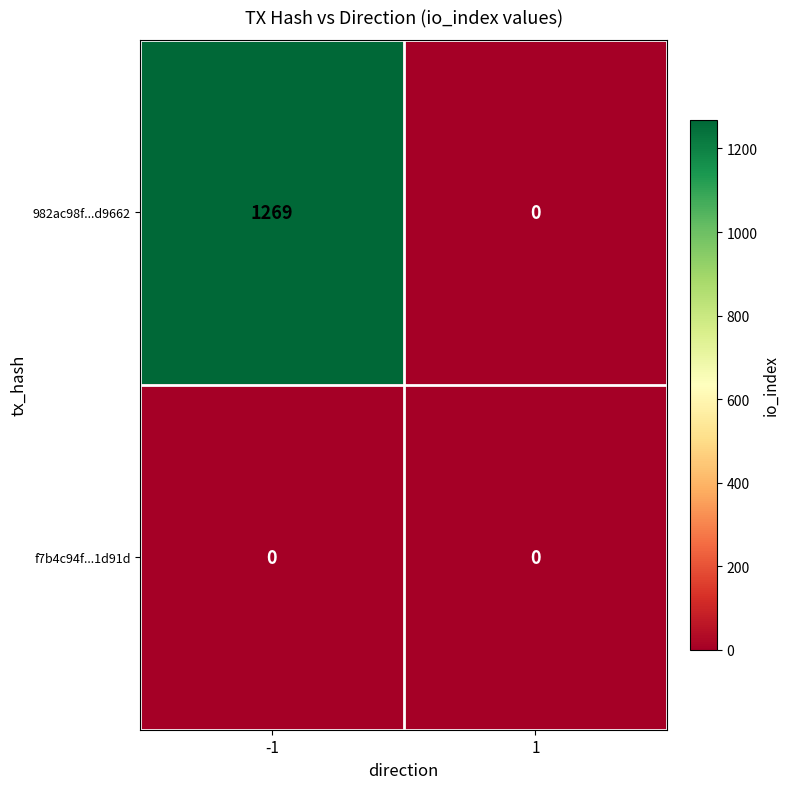

Which category has the highest value across all series?

-1